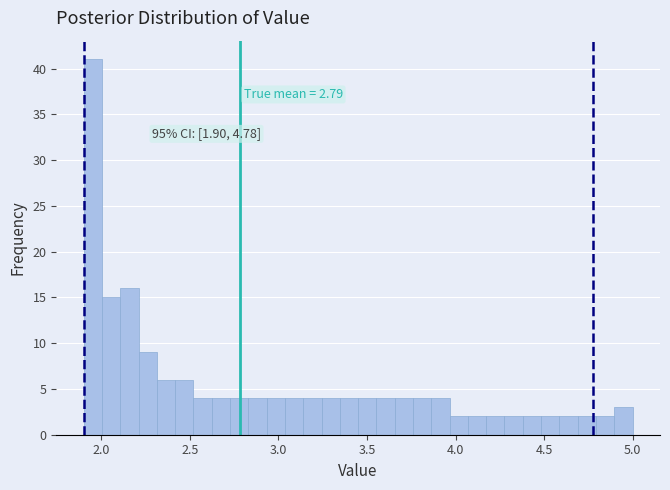

Around what value on the x-axis is the tallest bar? Give the approximate position of its centre, as read against the axis.

1.95